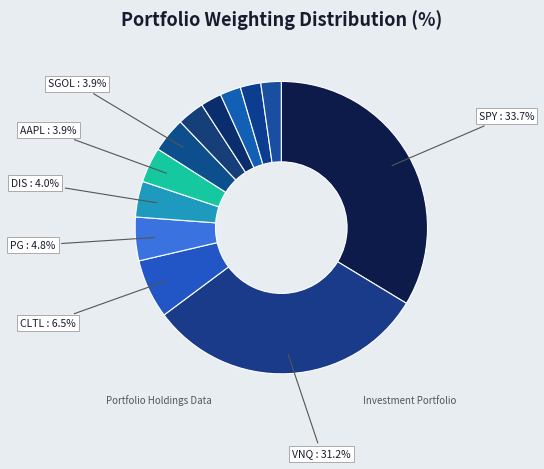

Is there a majority slice in this chart?

No